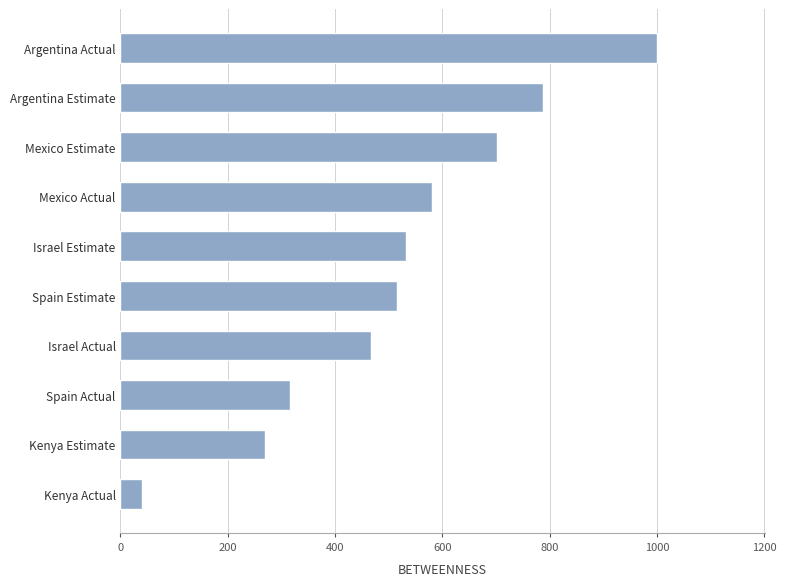

What is the smallest value displayed?

39.5